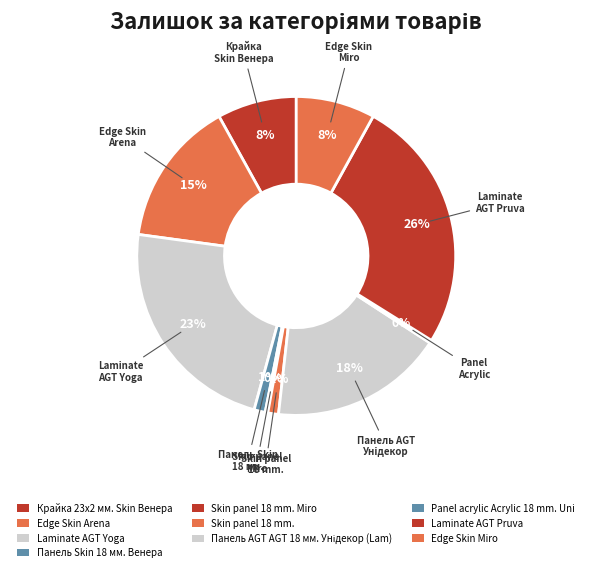

Which category has the smallest portion of the pie?

Skin panel 18 mm. Miro